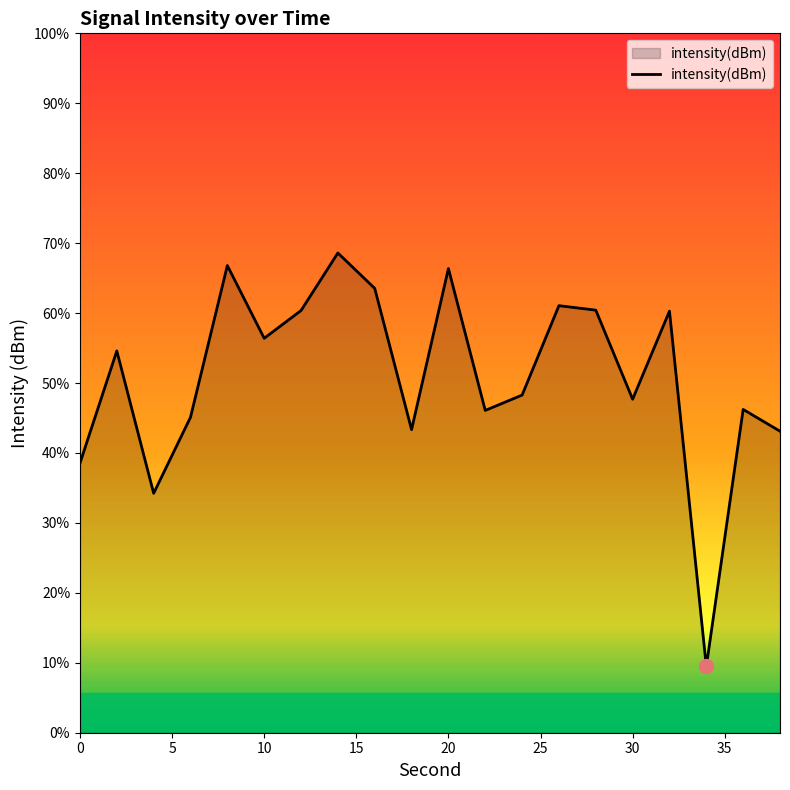

The value at 17 is -70.7. True or false?

False